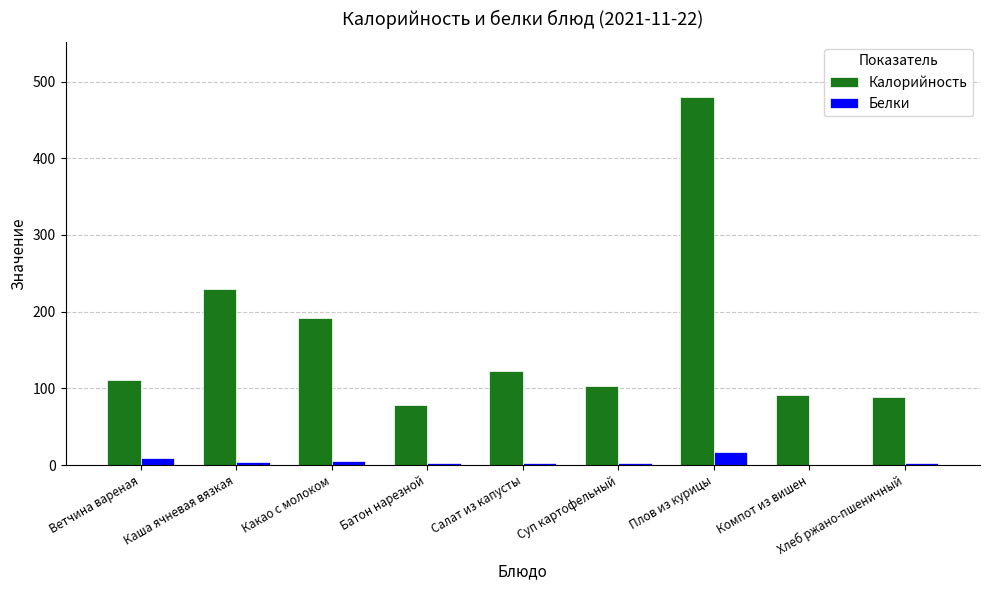

Is the value of Калорийность at Компот из вишен greater than the value of Белки at Компот из вишен?

Yes